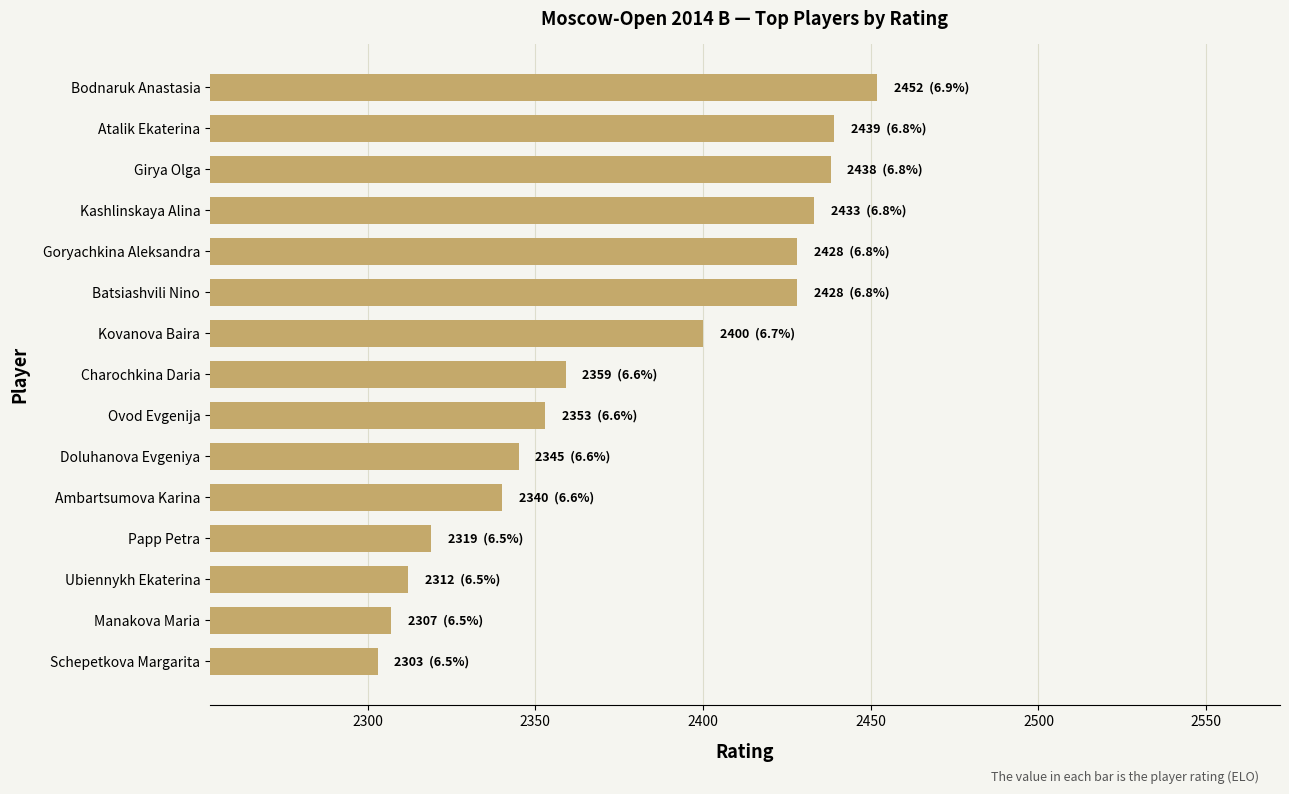

What is the approximate value at Ovod Evgenija, to the nearest 10?

2350